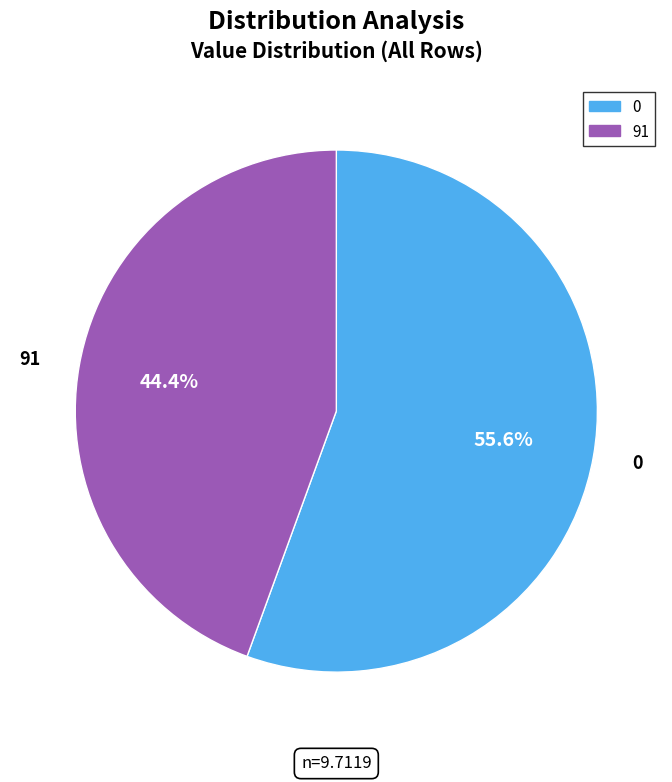

To the nearest percent, what is the difference between the largest and smallest slice percentages?

11%